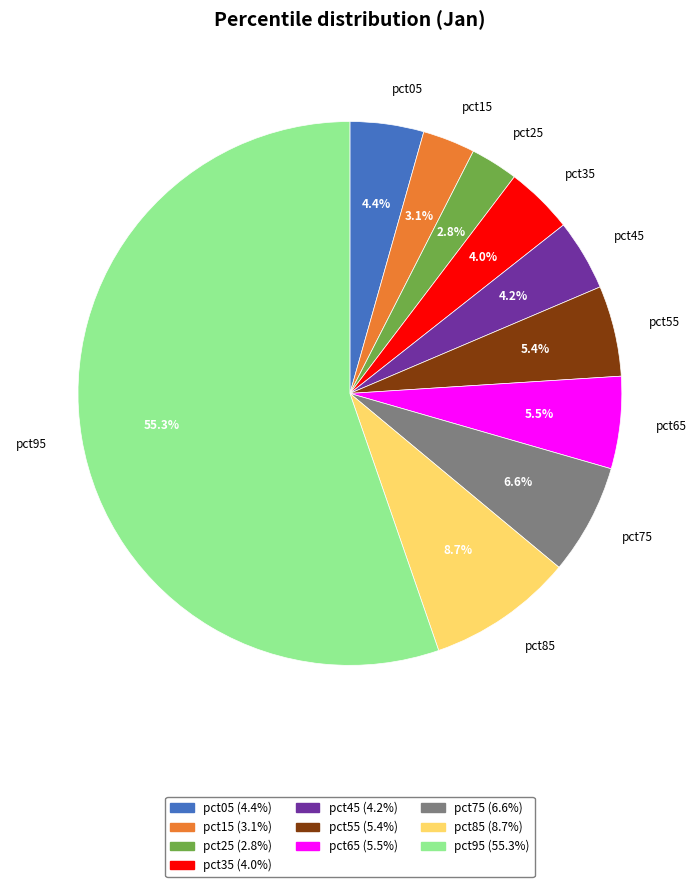

Which category has the biggest portion of the pie?

pct95